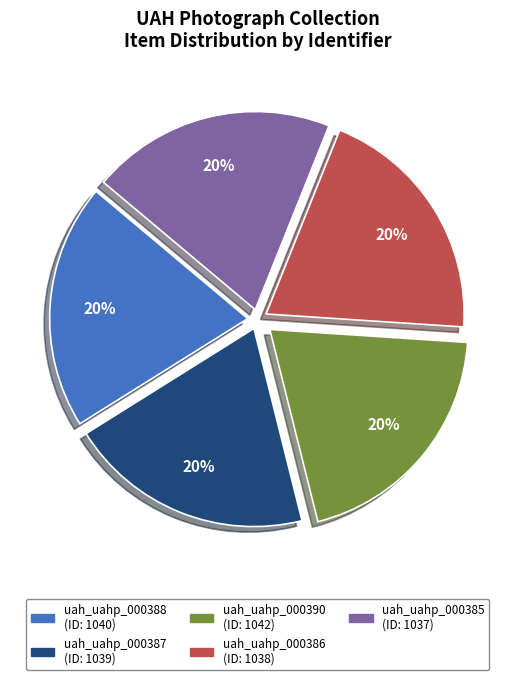

Does any single category account for the majority?

No